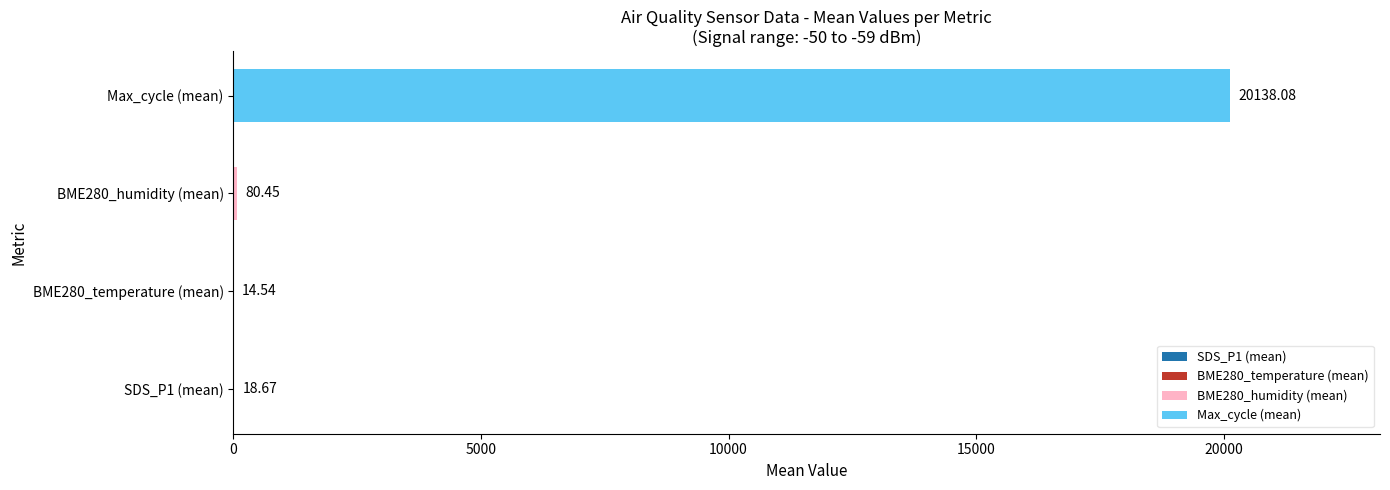

True or false: SDS_P1 has a value of 15.8 at 11.

False